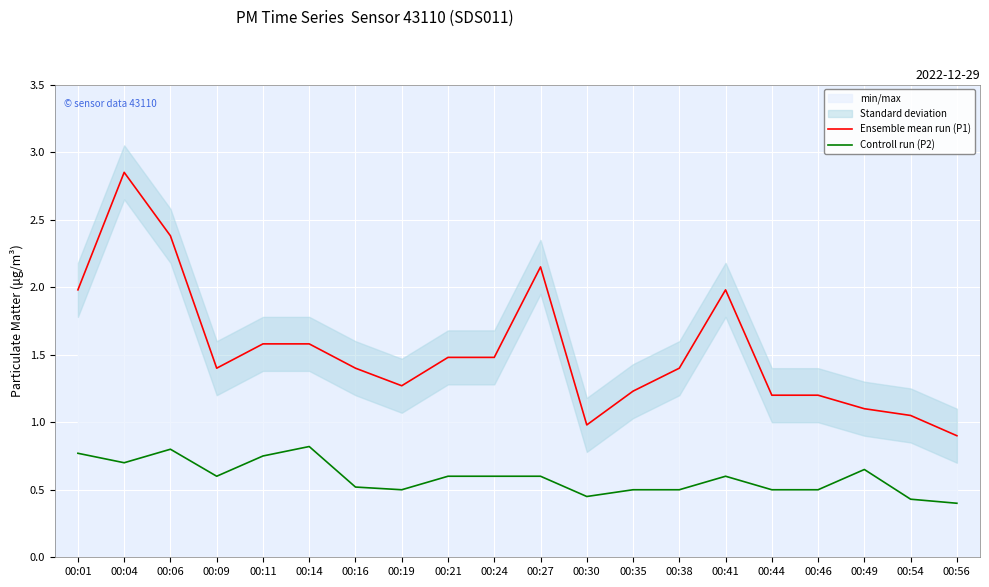

True or false: Controll run (P2) and Ensemble mean run (P1) cross at least once.

False